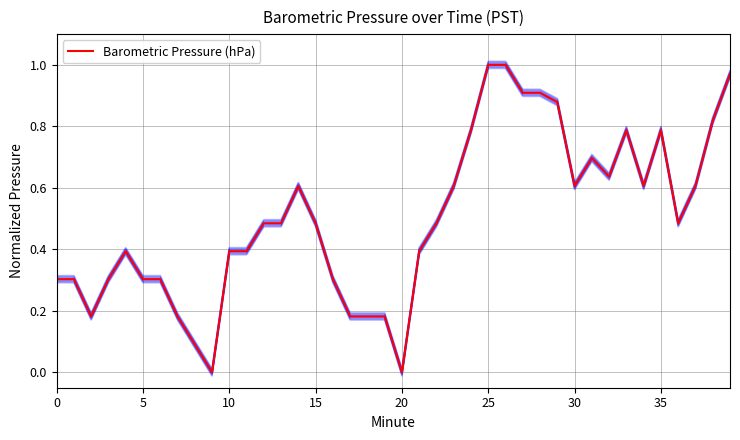

How many interior local valleys (lower than both neighbors) does the data have?

7